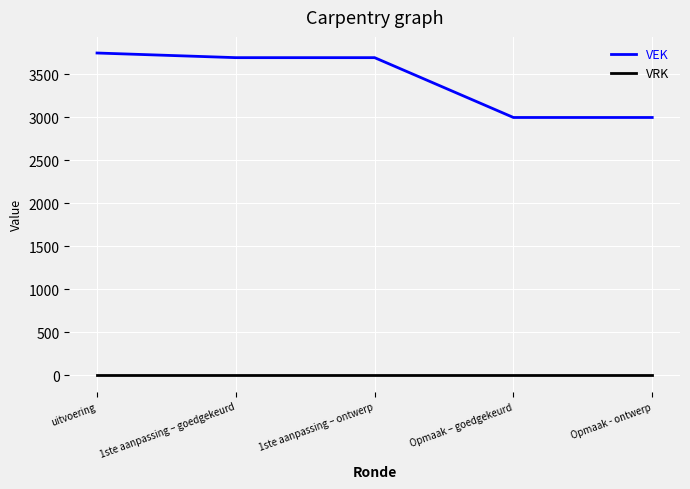

Reading right to left, list all the values displayed in this chart.

VEK: 3000	3000	3696	3696	3750
VRK: 0	0	0	0	0